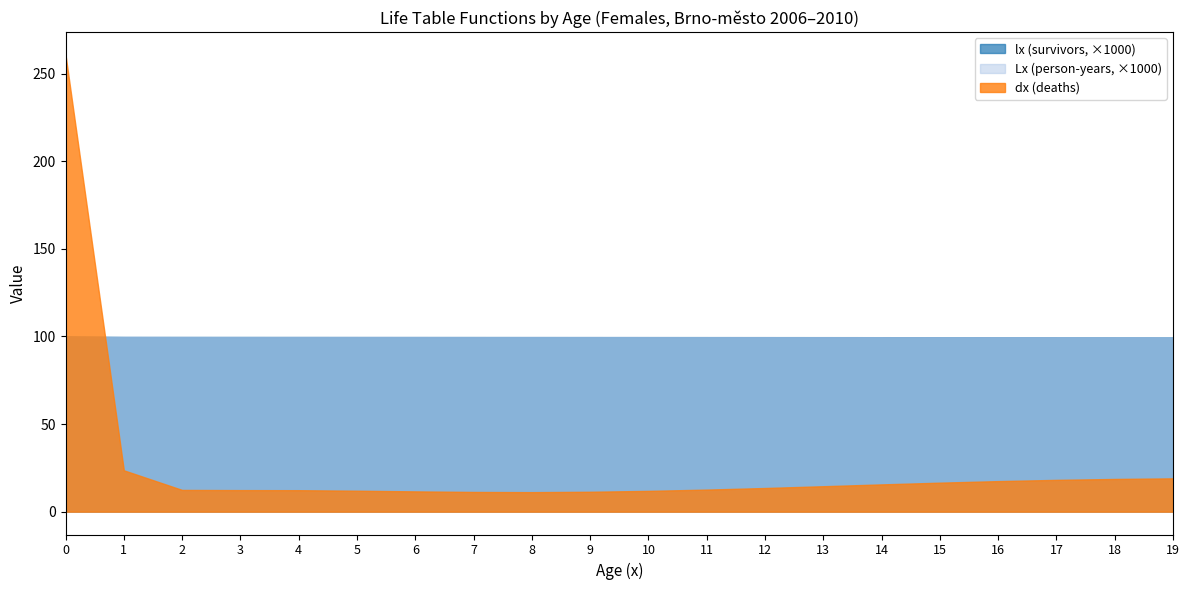

Which series changed the most between 4 and 10?

lx